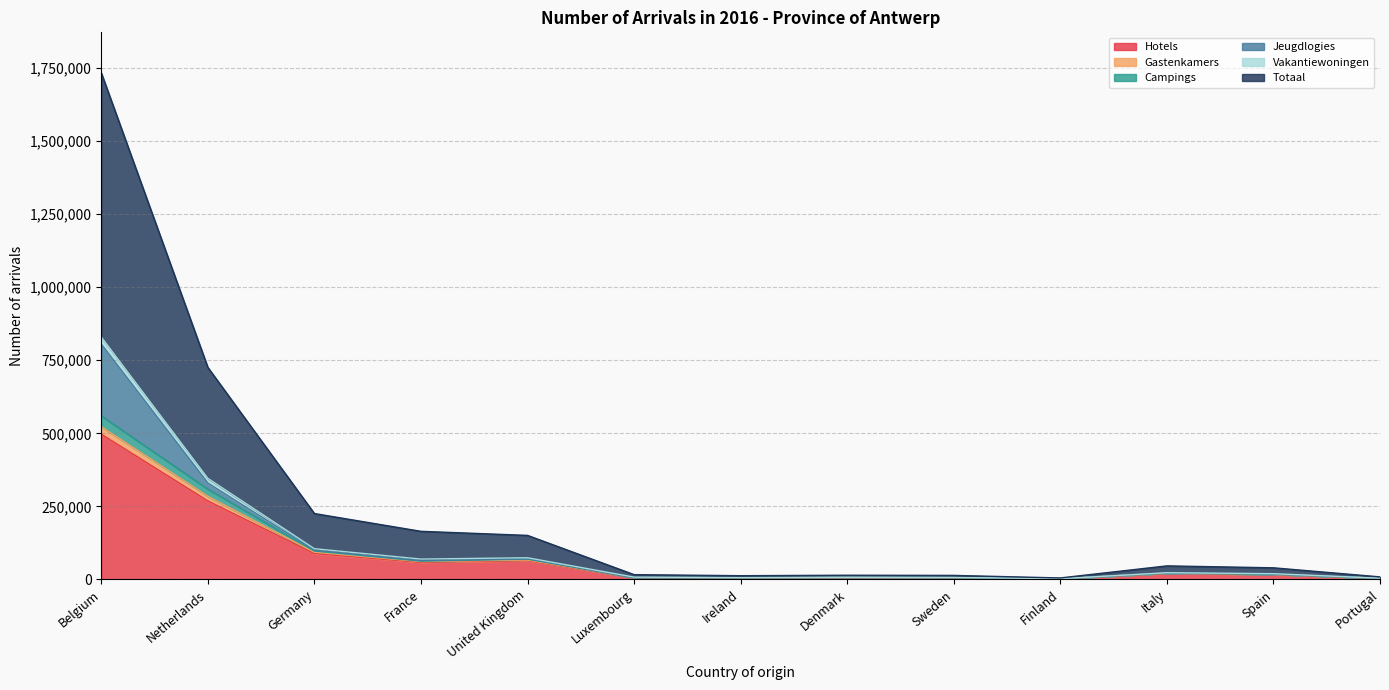

Is the value of Totaal at Ireland greater than the value of Gastenkamers at Ireland?

Yes